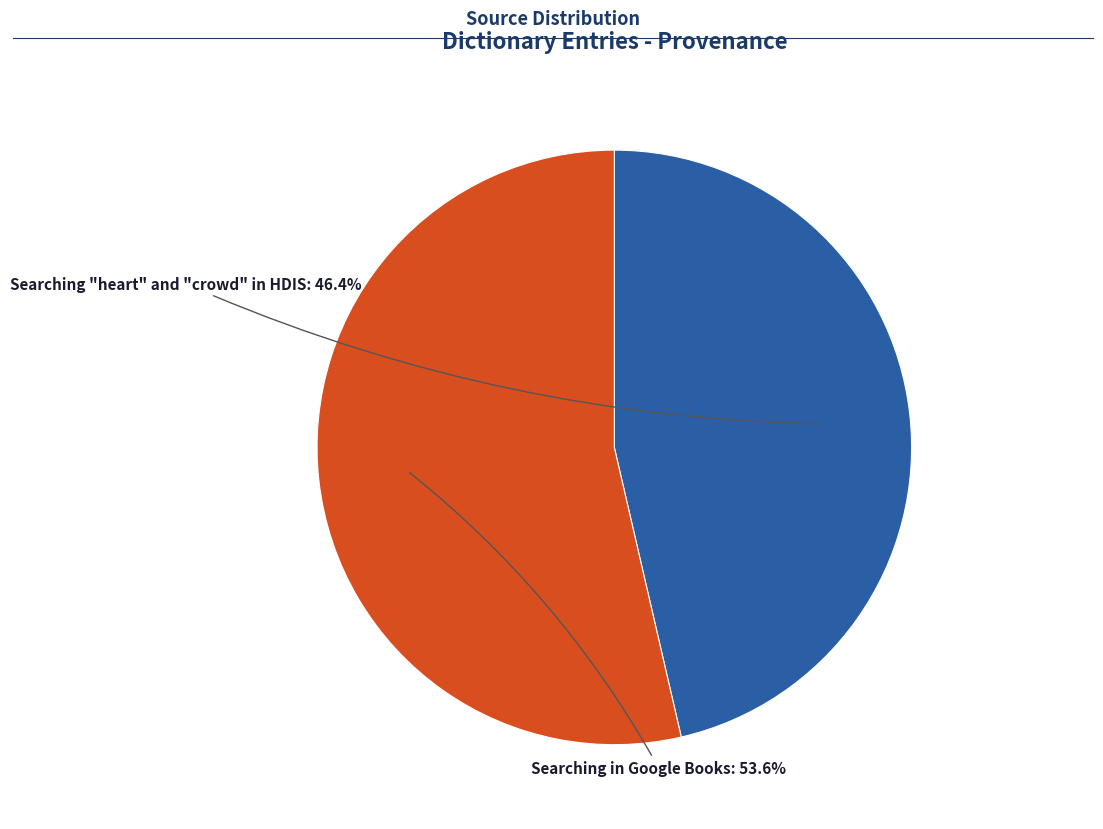

Which slice represents more than half of the pie?

Searching in Google Books